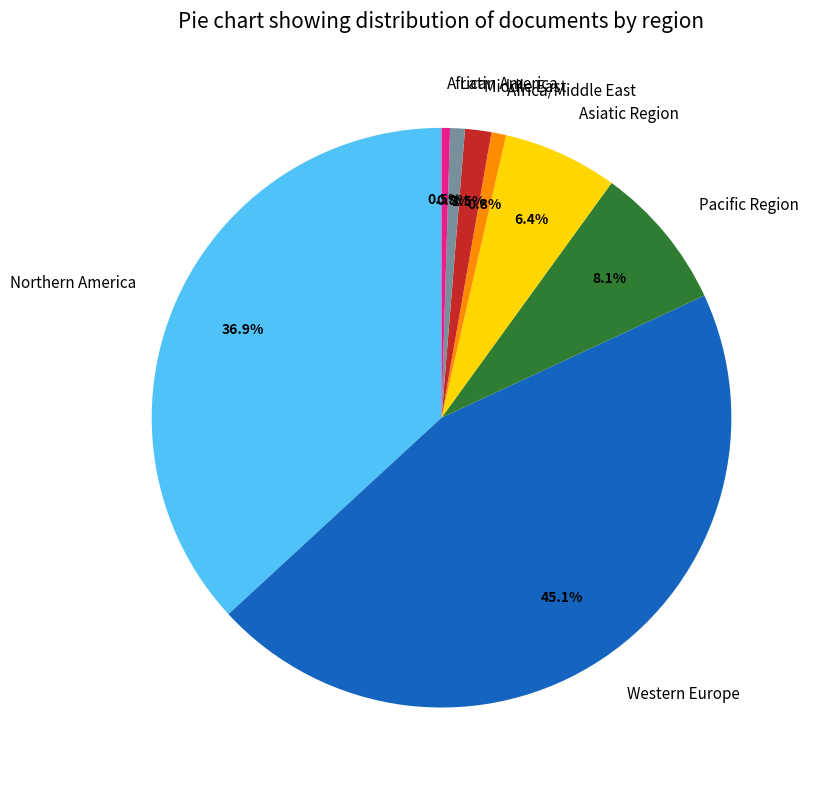

To the nearest percent, what portion does Pacific Region represent?

8%